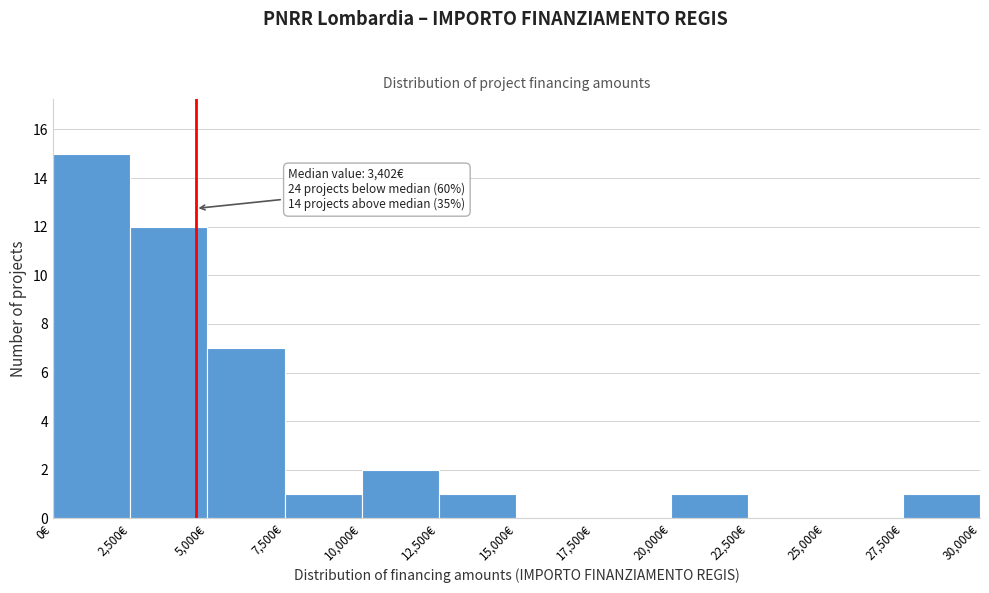

Over which range of the x-axis is the bar tallest?

0 to 2500